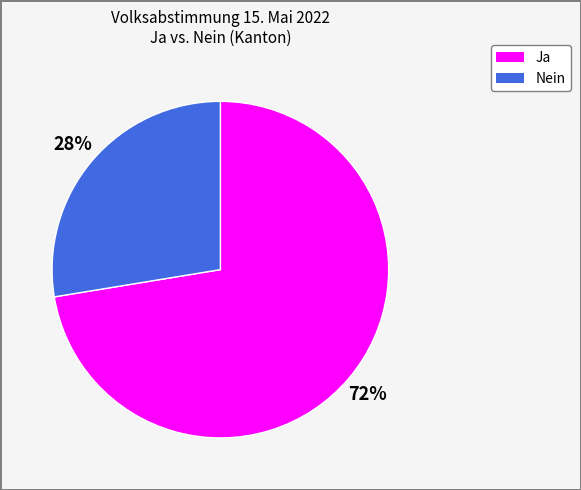

To the nearest percent, what is the average slice percentage?

50%